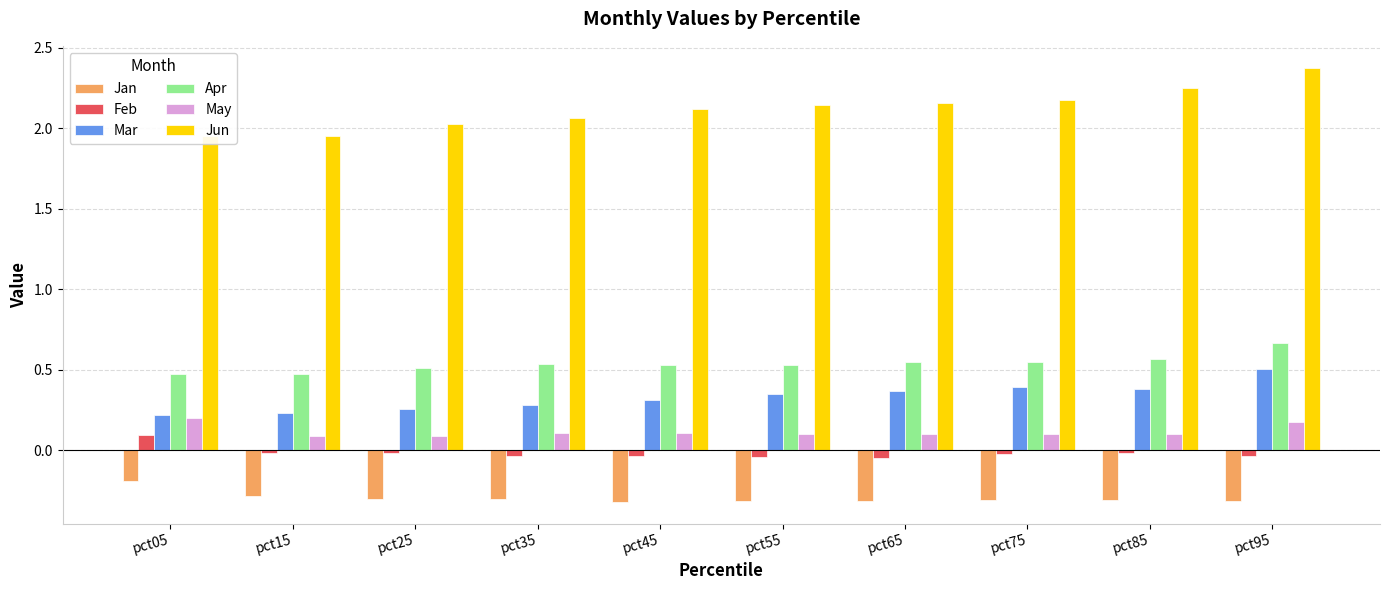

Which series has the largest total across all categories?

Jun